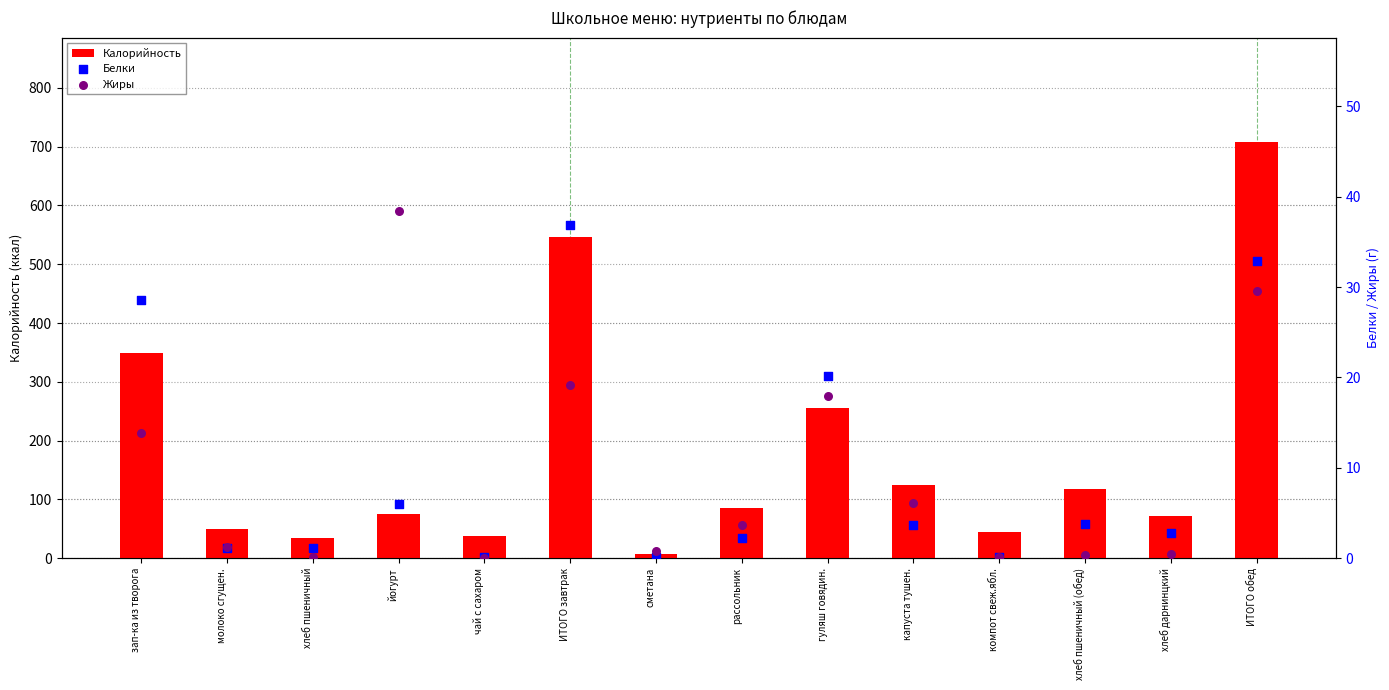

Is the value of Белки at чай с сахаром greater than the value of Калорийность at молоко сгущен.?

No